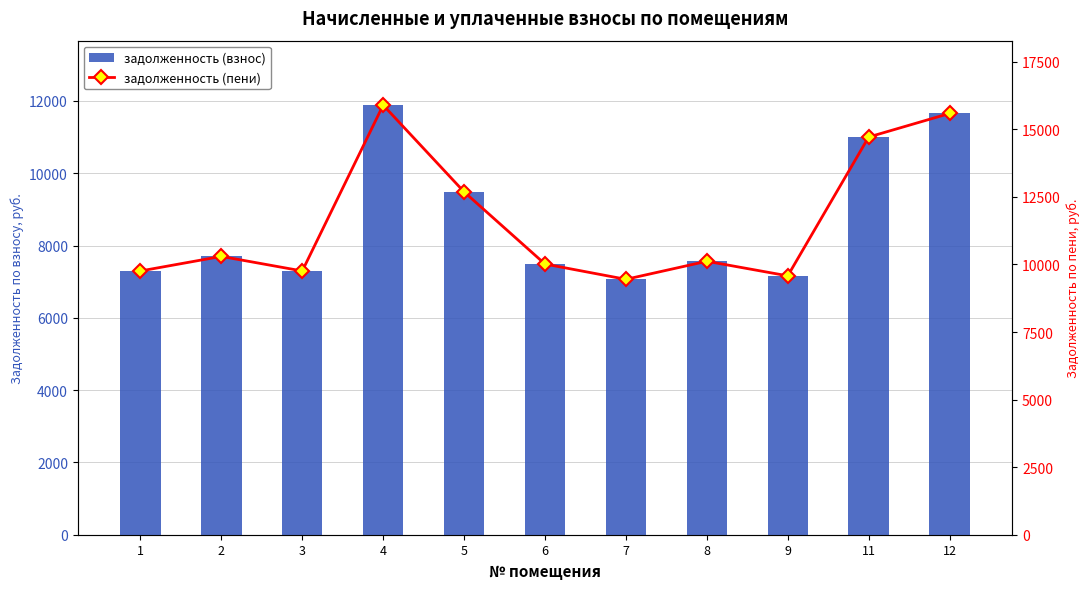

Where is задолженность (пени) nearest to the value 12673?

5